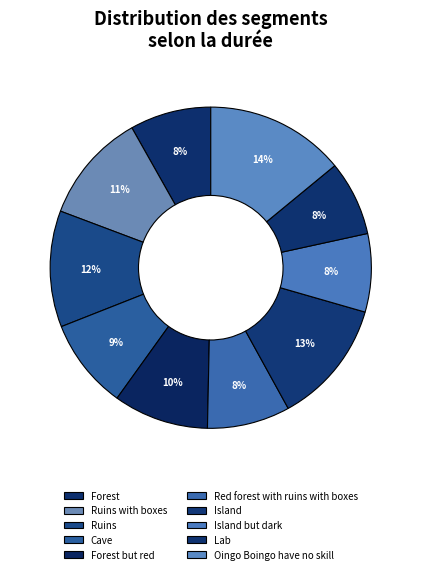

Does Cave represent more than half of the total?

No